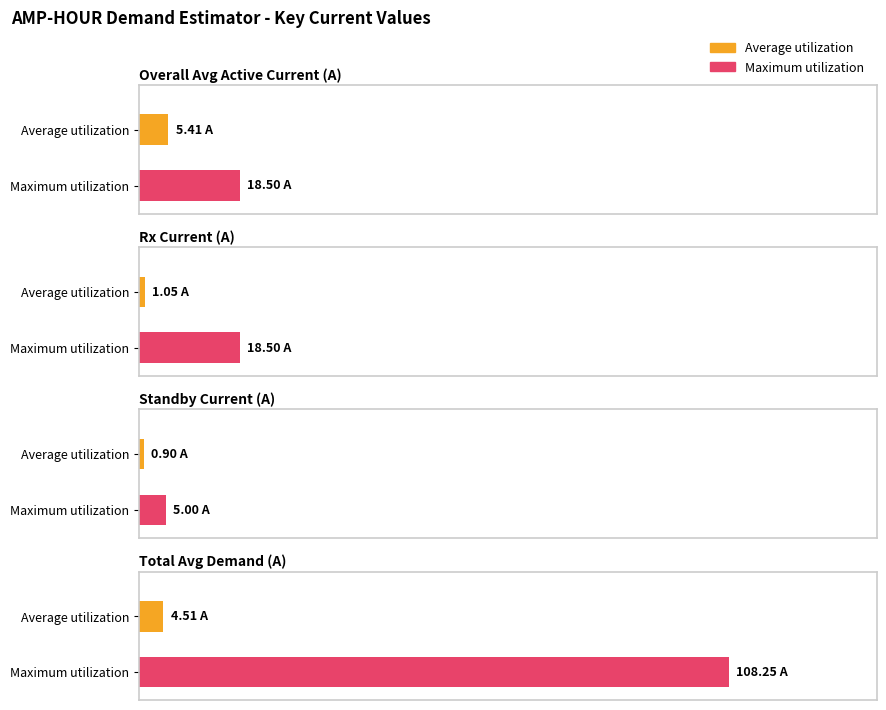

What is the total value across all series at Rx Current (A)?

19.6